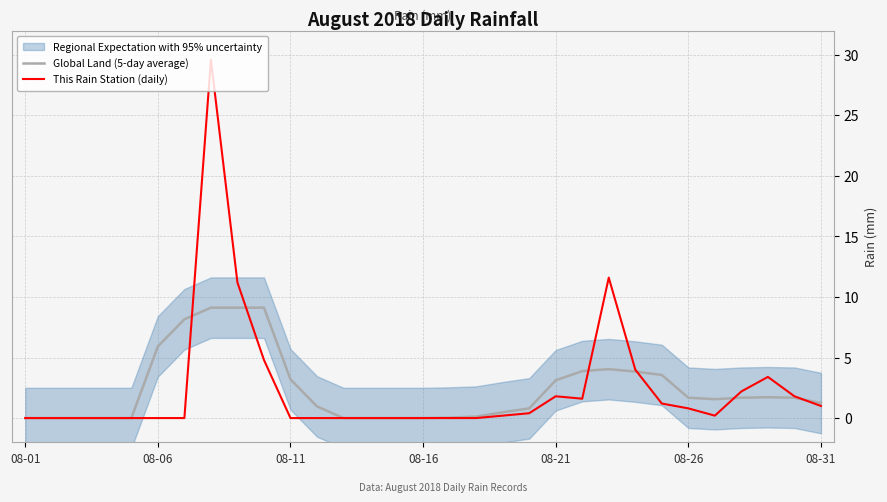

Which series has the largest total across all categories?

This Rain Station (daily)